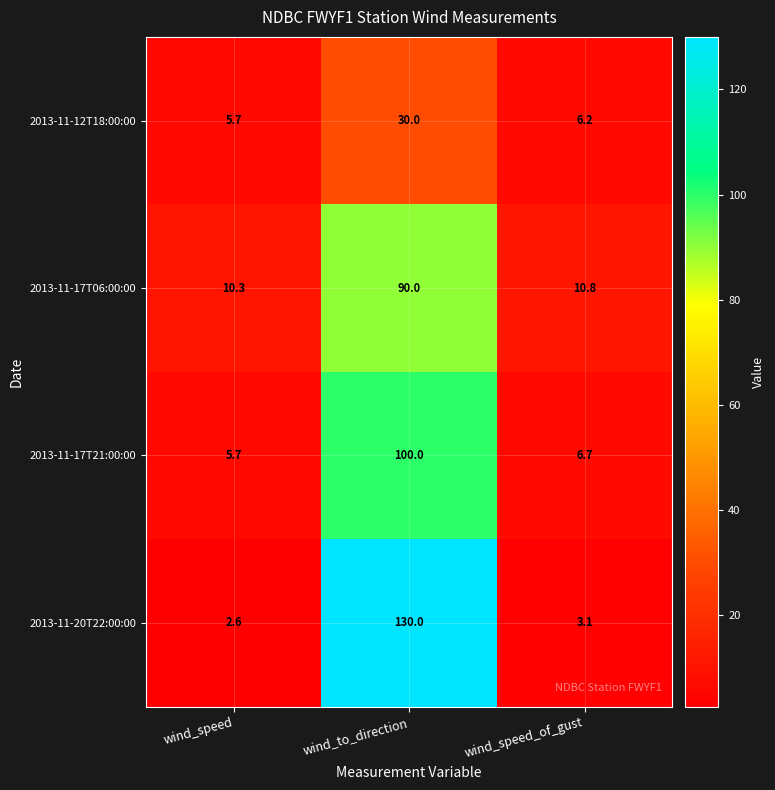

Rank the series by their maximum value, from lowest to highest.

2013-11-12T18:00:00, 2013-11-17T06:00:00, 2013-11-17T21:00:00, 2013-11-20T22:00:00